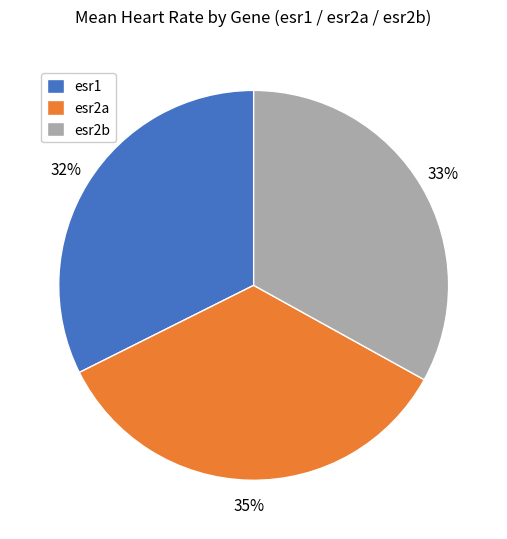

To the nearest percent, what is the average slice percentage?

33%